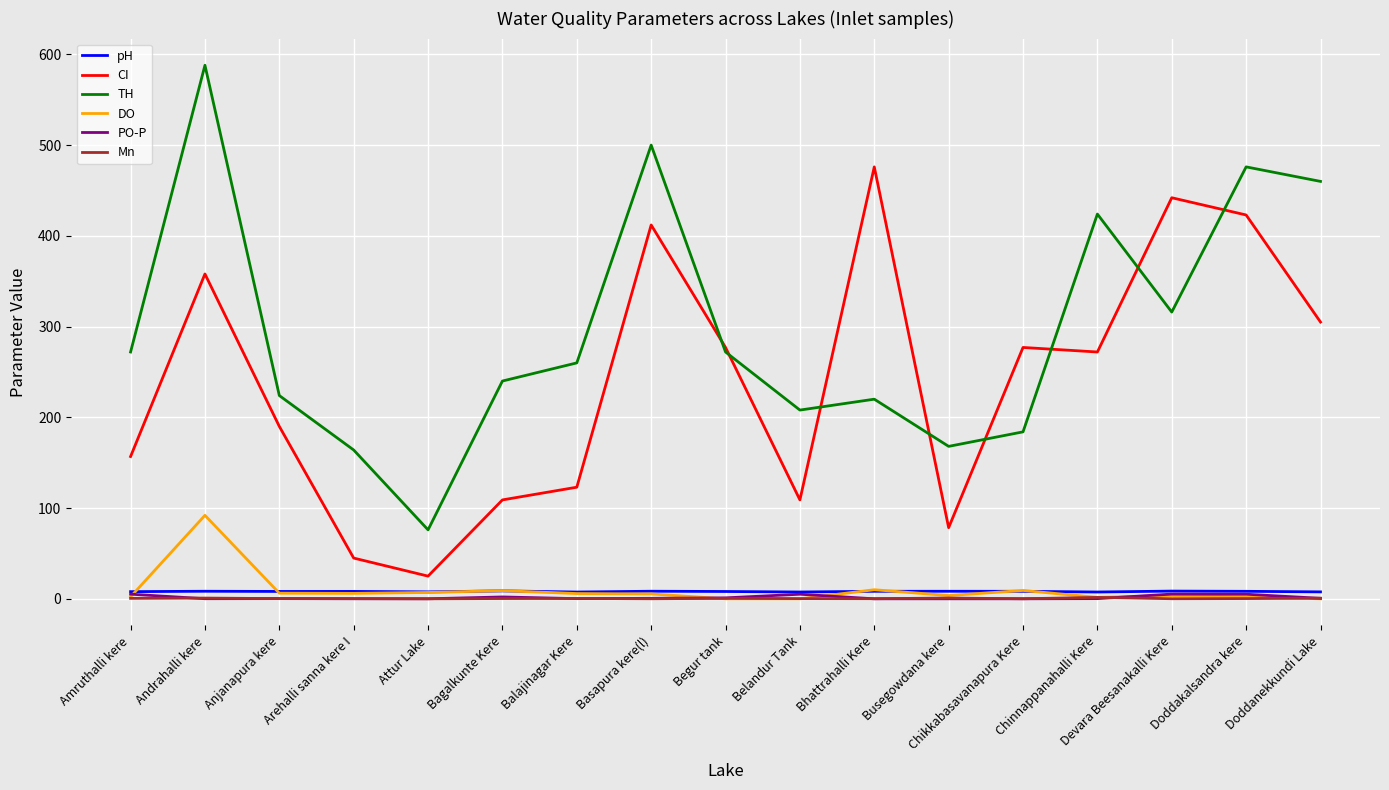

Which series changed the most between Busegowdana kere and Doddanekkundi Lake?

TH